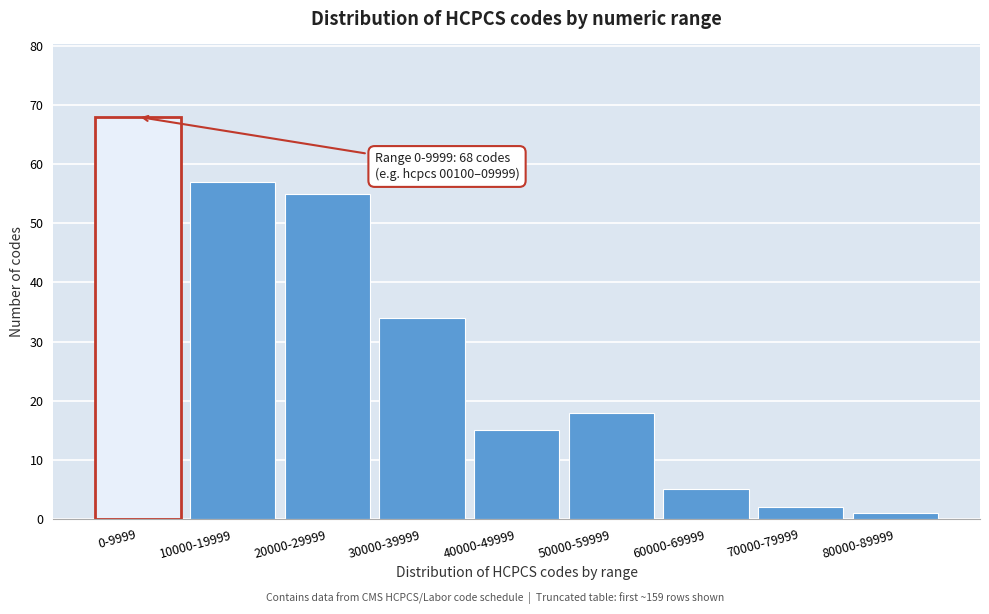

Reading right to left, what are all the values shown in this chart?

1	2	5	18	15	34	55	57	68